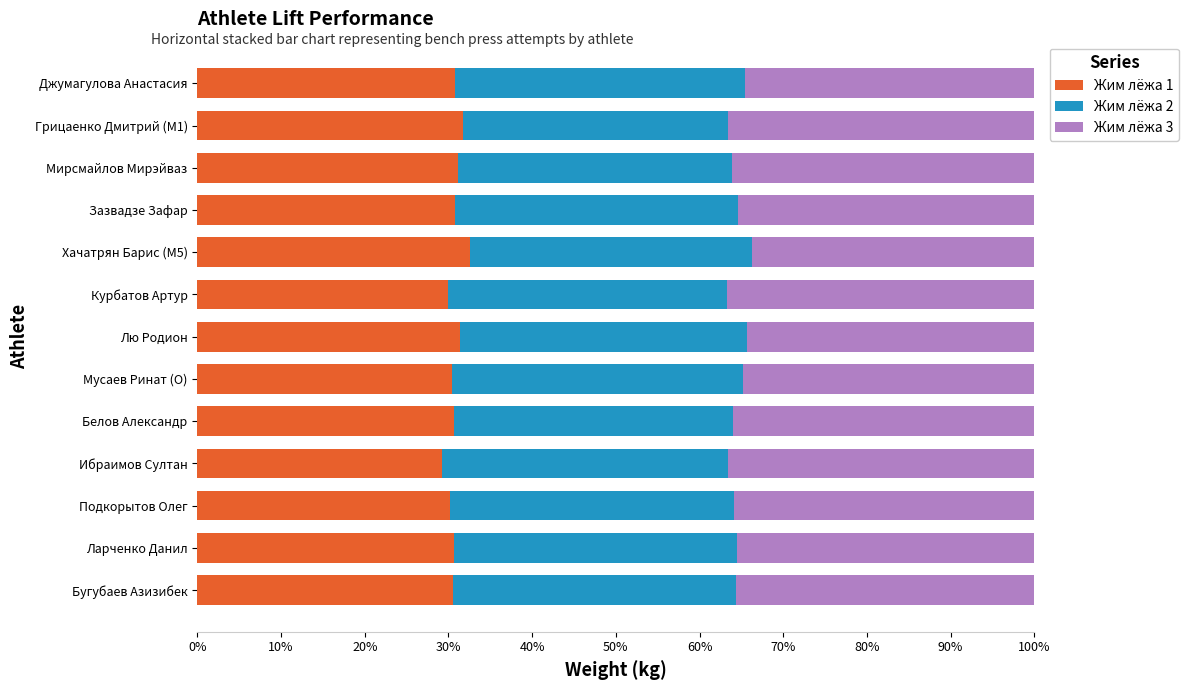

What is the average value of the Жим лёжа 1 series?

30.8